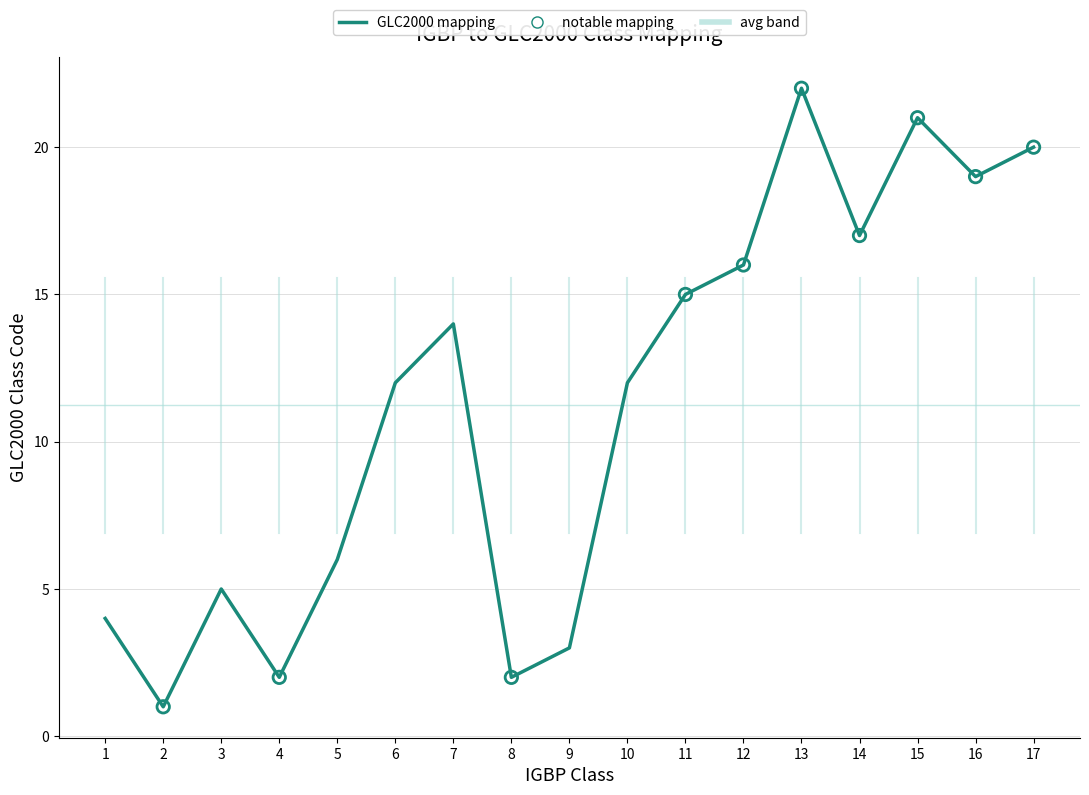

Which has a higher value, 9 or 1?

1